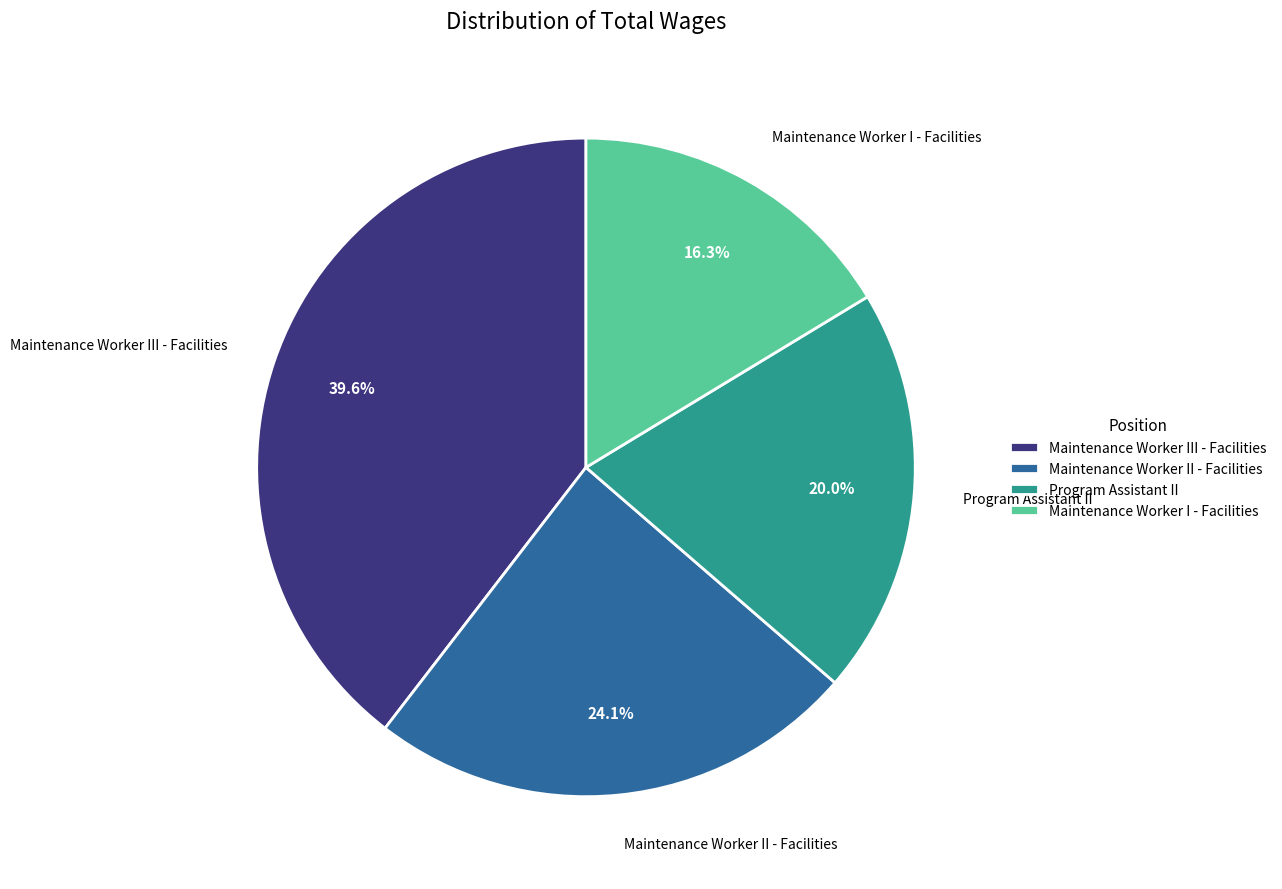

To the nearest percent, what is the difference between the Maintenance Worker I - Facilities and Maintenance Worker III - Facilities slice percentages?

23%